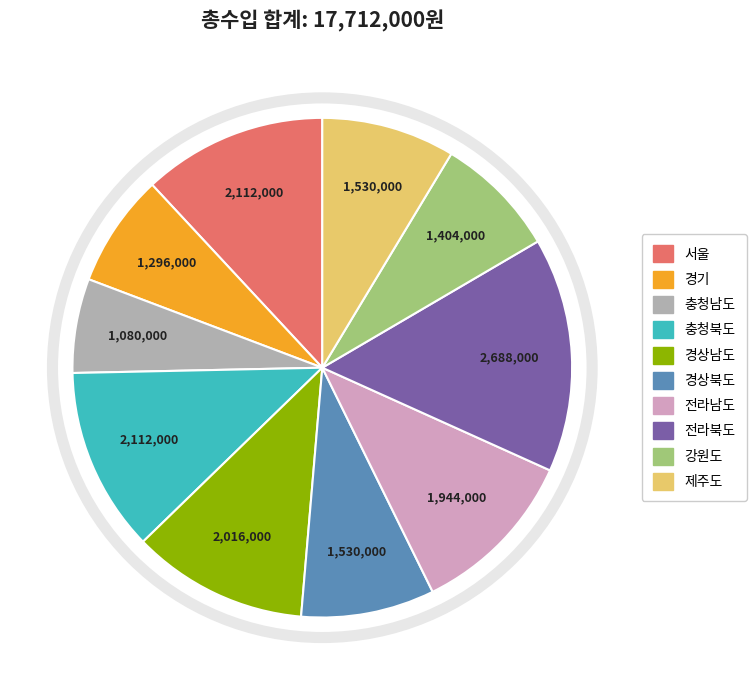

Is there any slice that represents more than half of the pie?

No